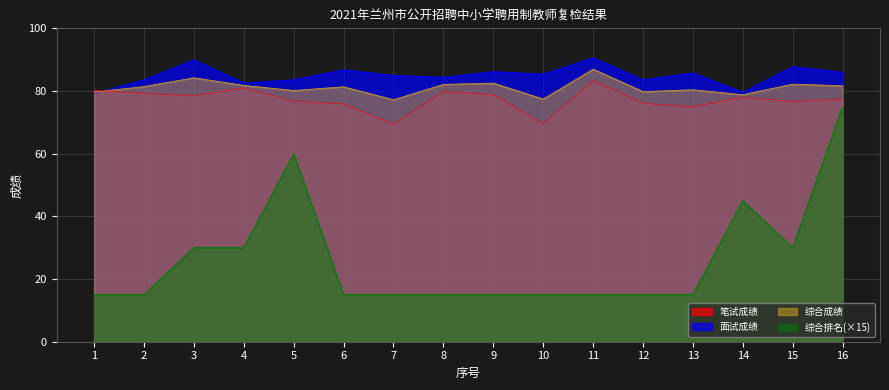

Which label corresponds to the smallest value in the chart?

1